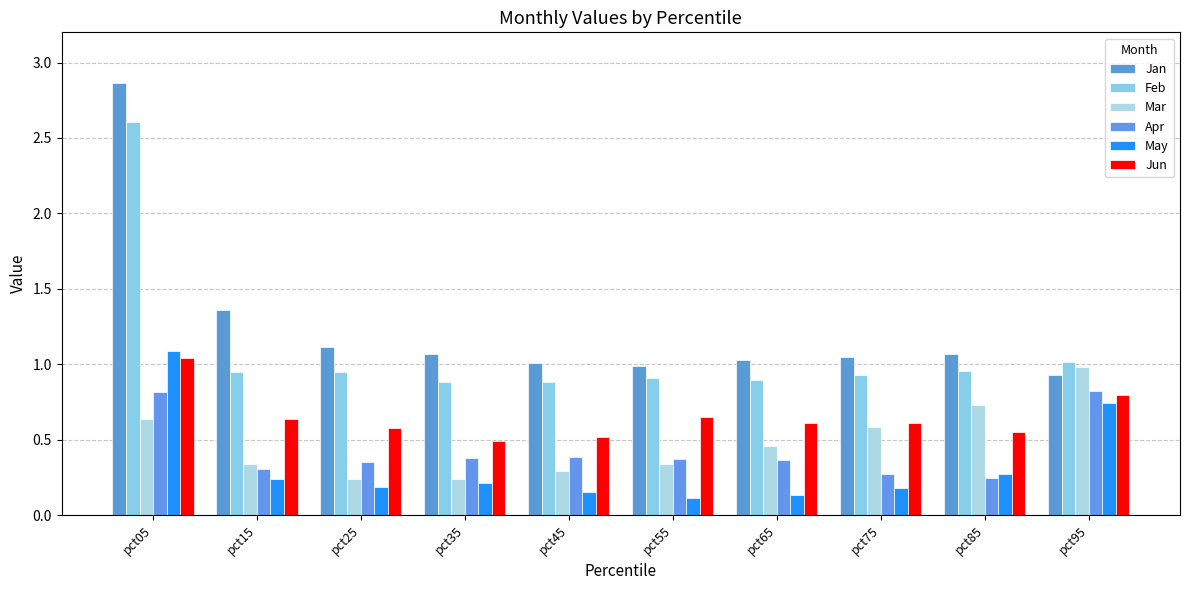

What is the total value across all series at pct05?

9.1